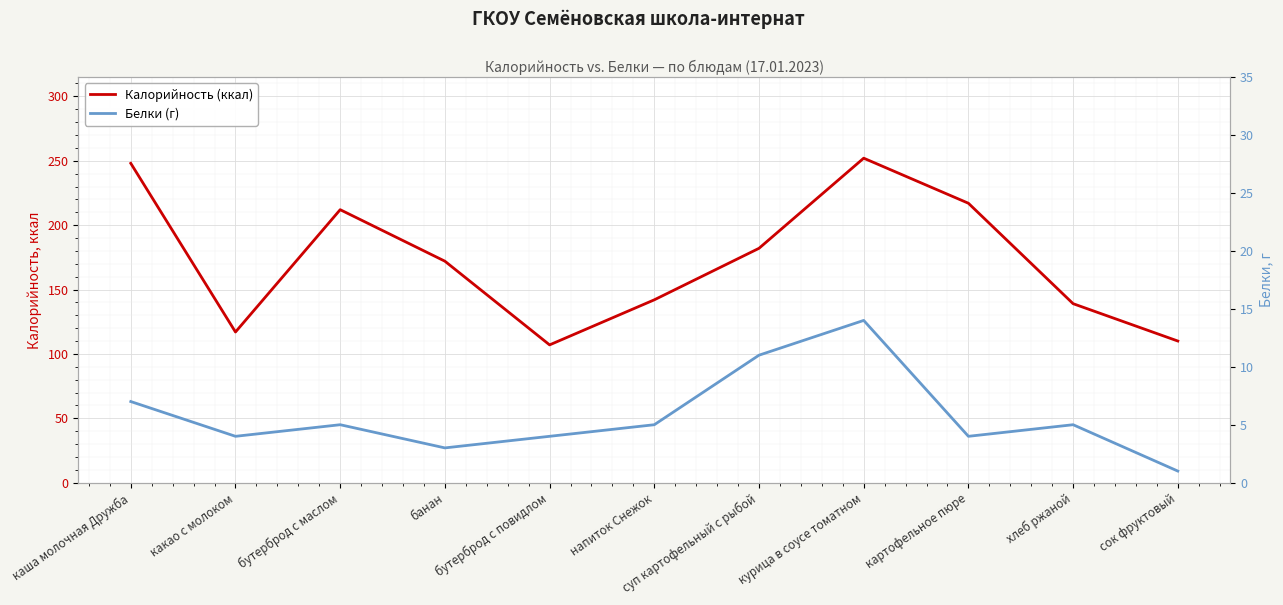

How many lines are shown in the chart?

2